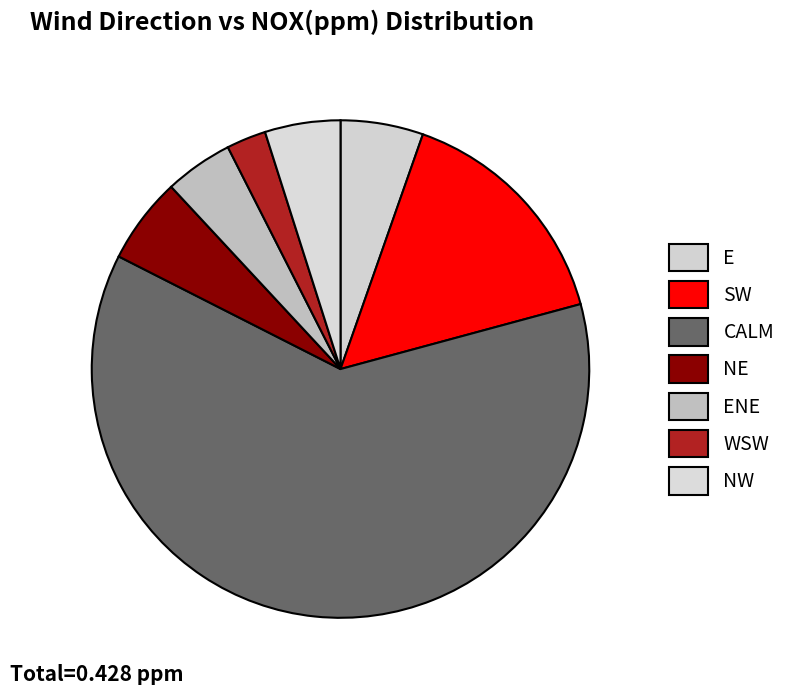

Which category accounts for the majority?

CALM